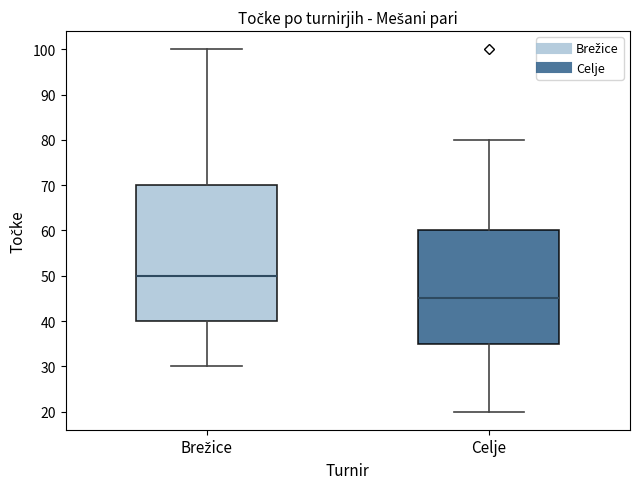

Where does the median line of the box for Celje sit on the y-axis? The values are not printed on the chart, so give them approximately, as read against the axis.

45